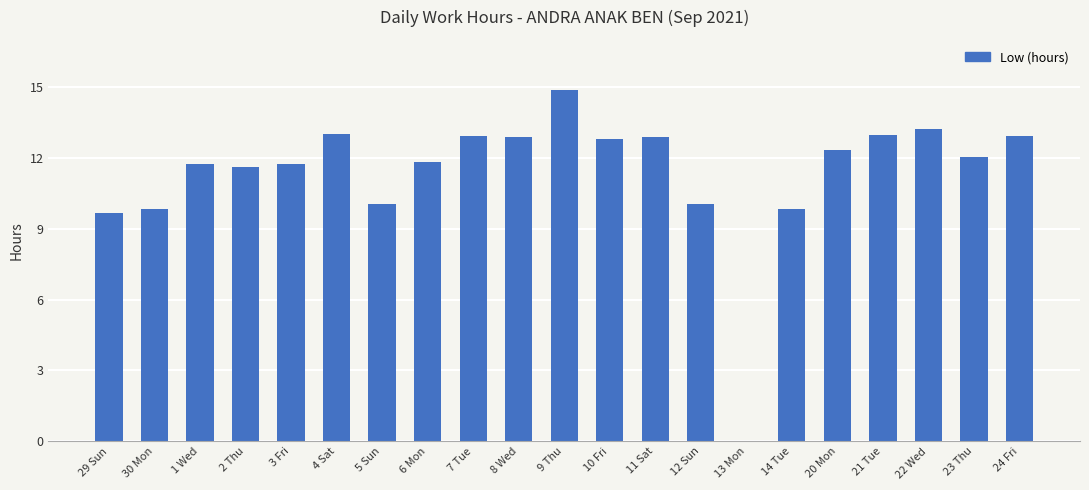

Is it true that the value at 30 Mon is 9.8?

True